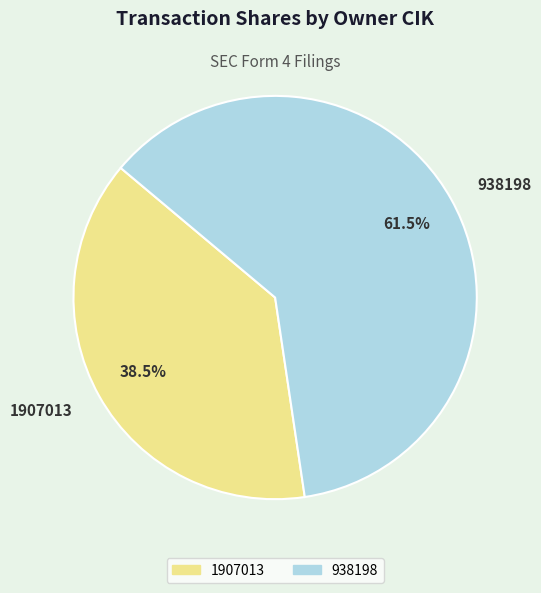

Rank the categories by value from lowest to highest.

1907013, 938198